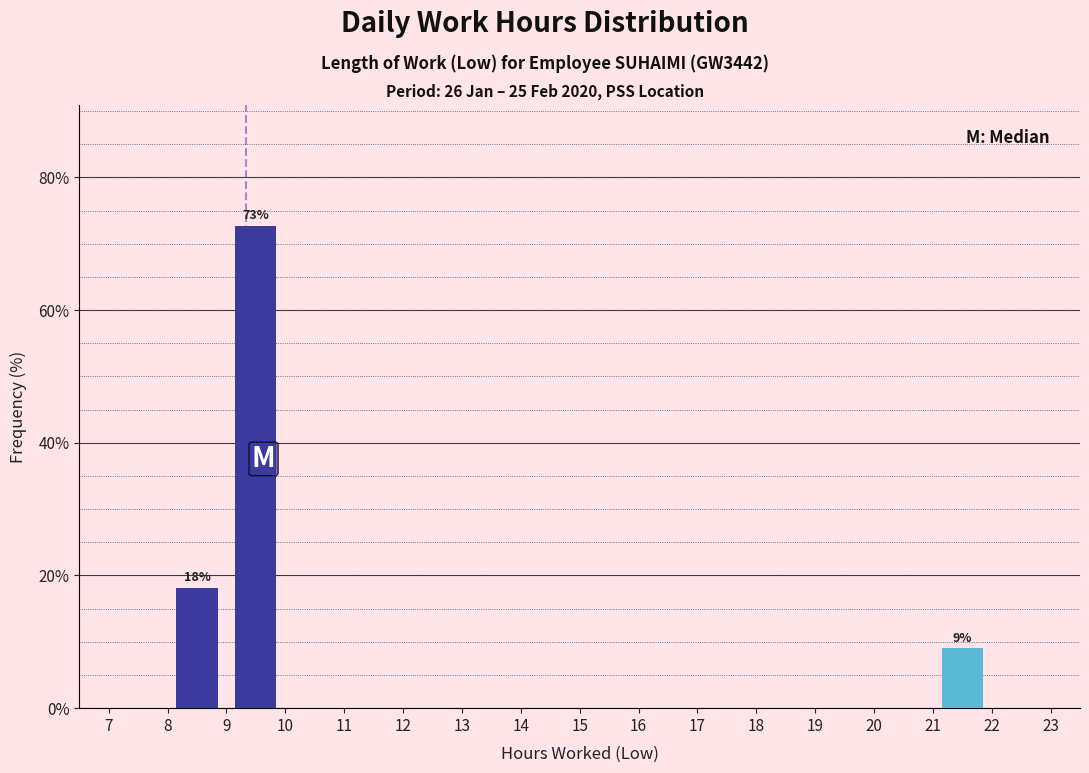

Over which range of the x-axis is the bar tallest?

9 to 10